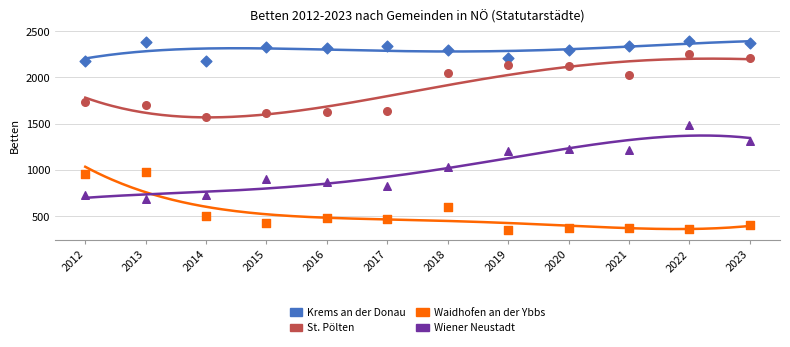

Which series has the widest spread of Y values?

Wiener Neustadt